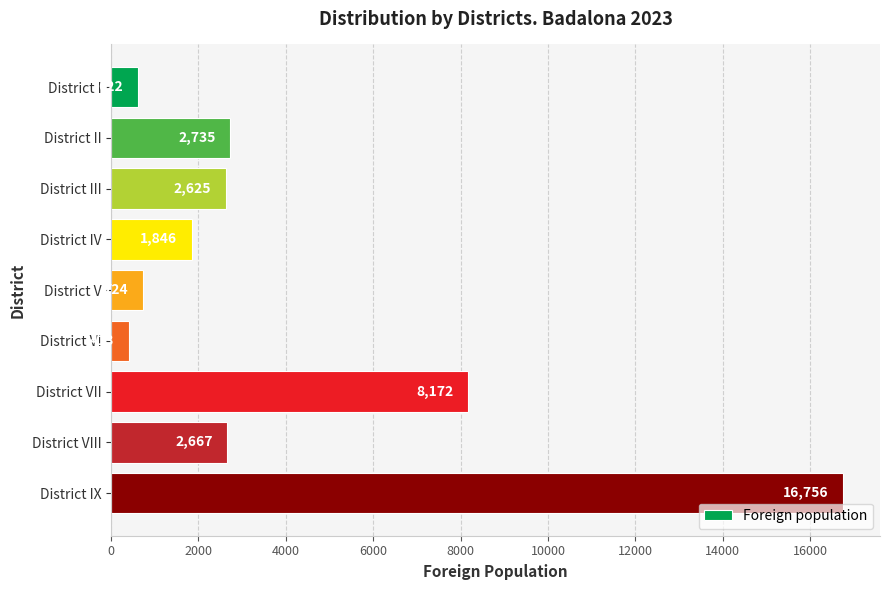

At which label is the value closest to 8584?

District VII